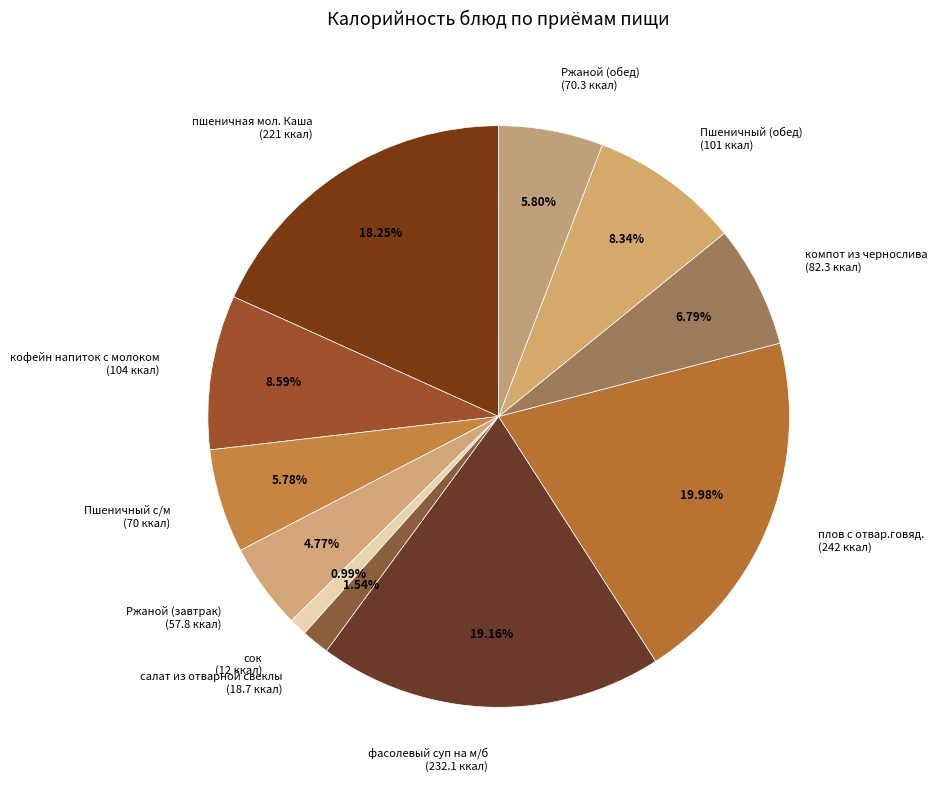

Which slice is the largest?

плов с отвар.говяд.